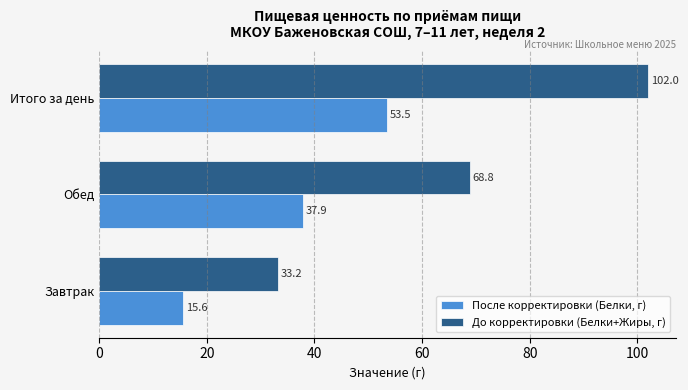

What is the difference between the maximum and second lowest values in the До корректировки (Белки+Жиры, г) series?

33.2